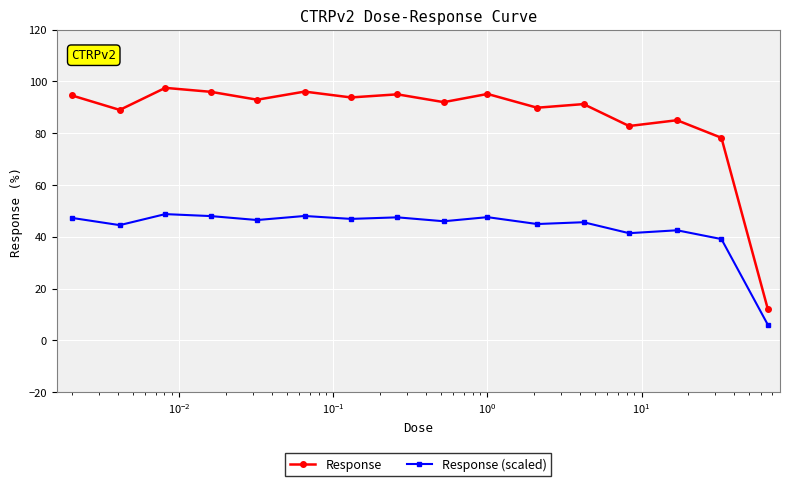

What is the value of the Response point at the 9th from the left?

92.0